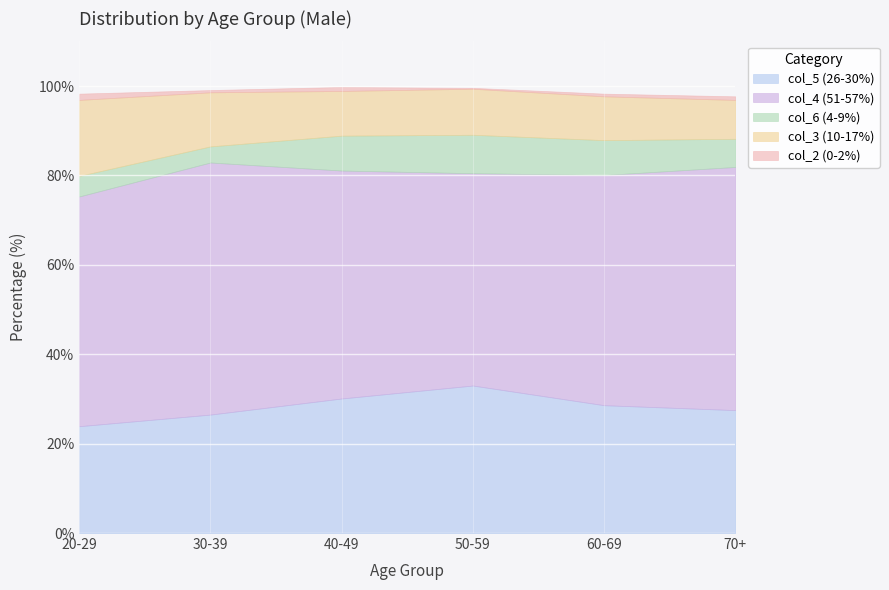

What is the lowest value of the col_6 (4-9%) series?

3.6